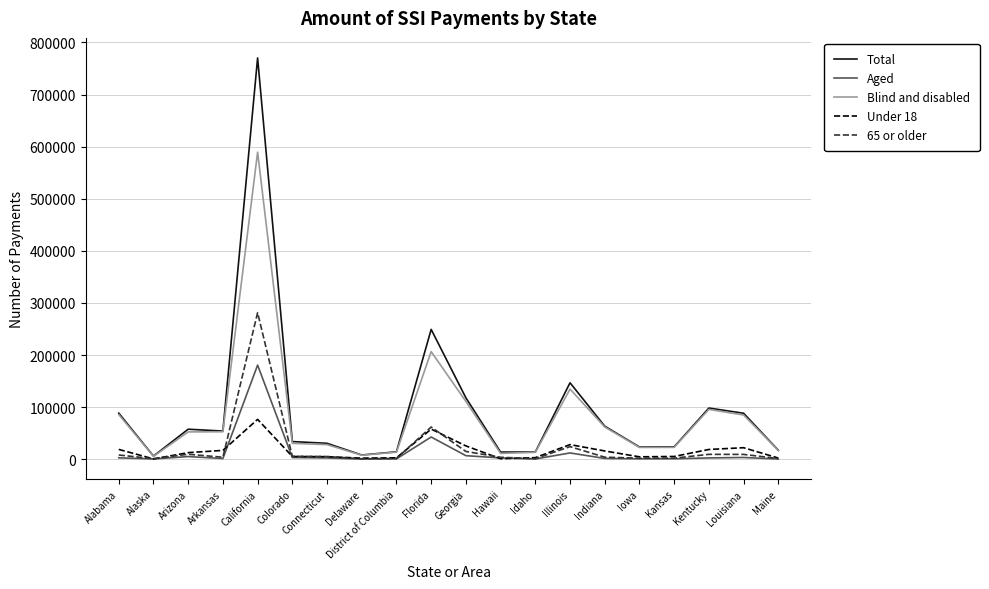

What is the difference between the Blind and disabled values at Maine and Kansas?

5920